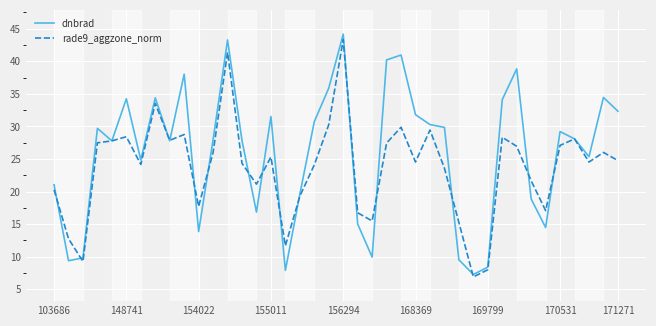

How many interior local valleys does the dnbrad series have?

11